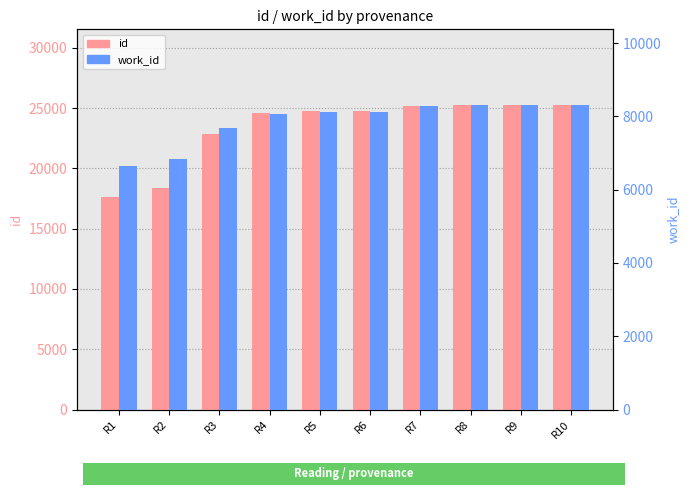

How many data points in id are less than 24750?

5